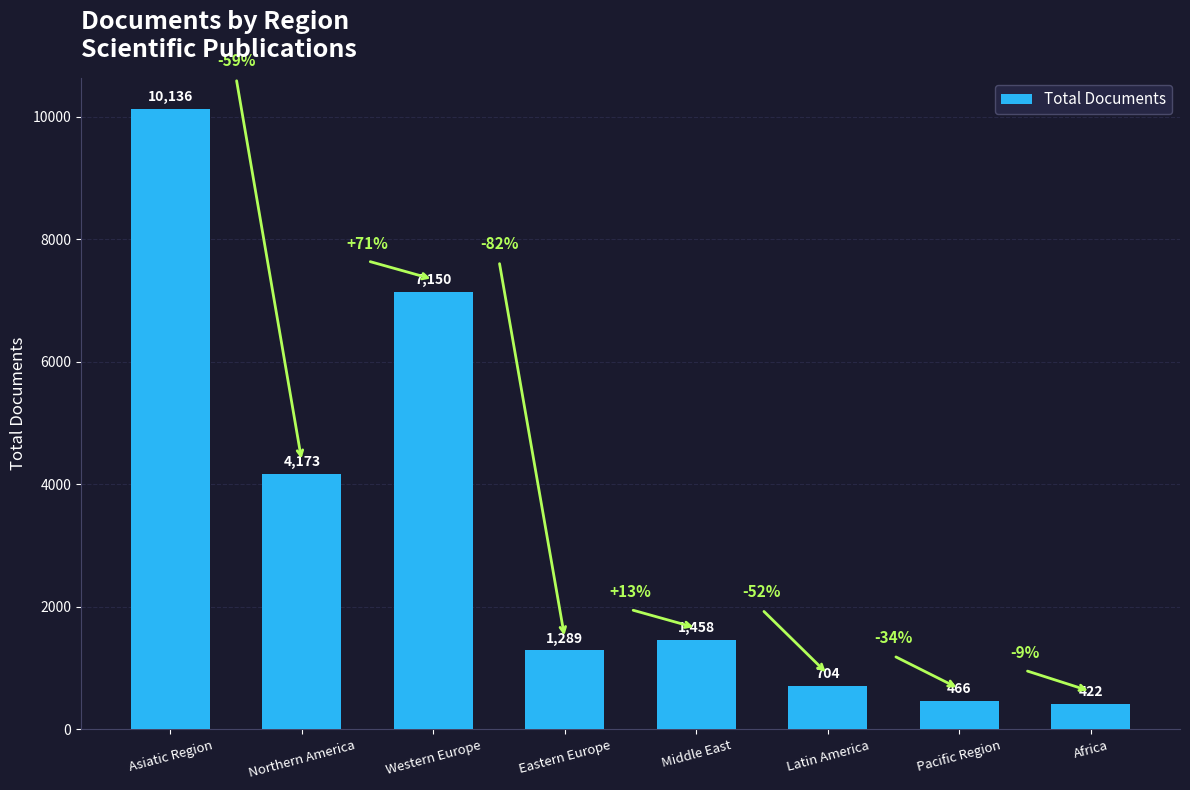

Read the value at Africa, to the nearest 100.

400